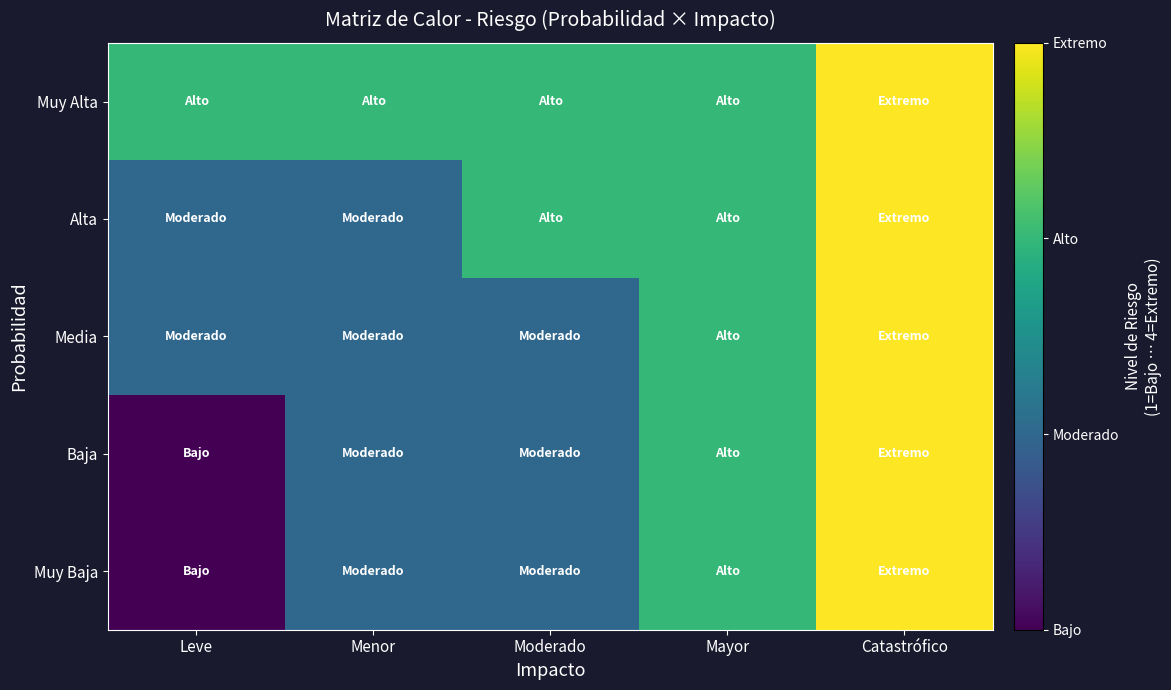

Which series has the widest spread of values?

Baja